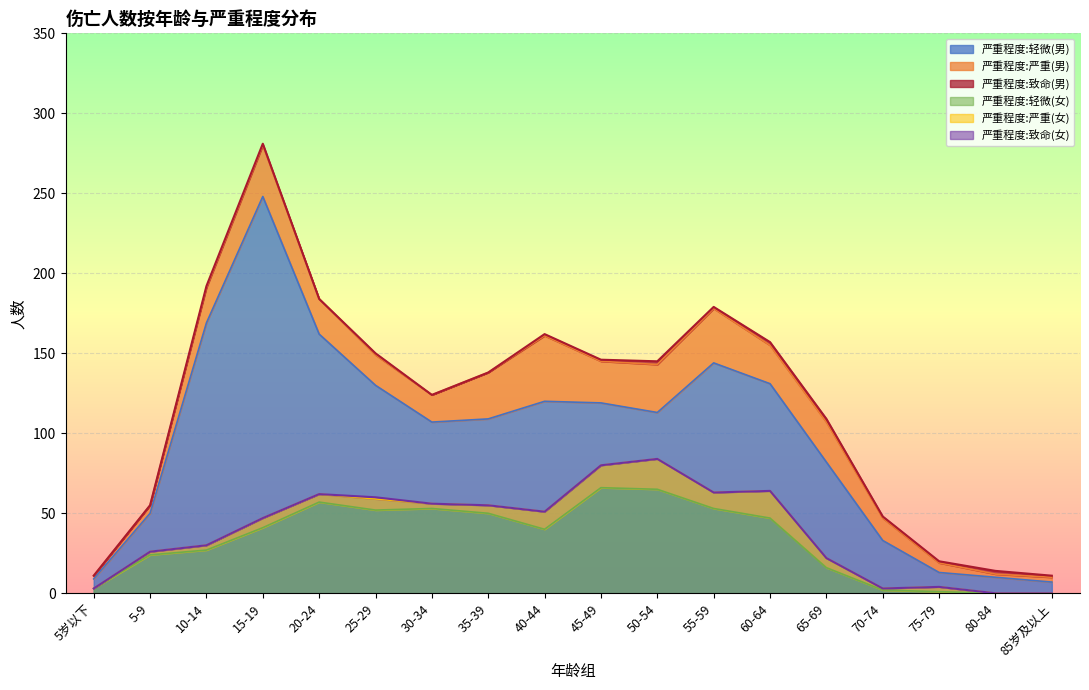

What is the greatest value displayed?

248